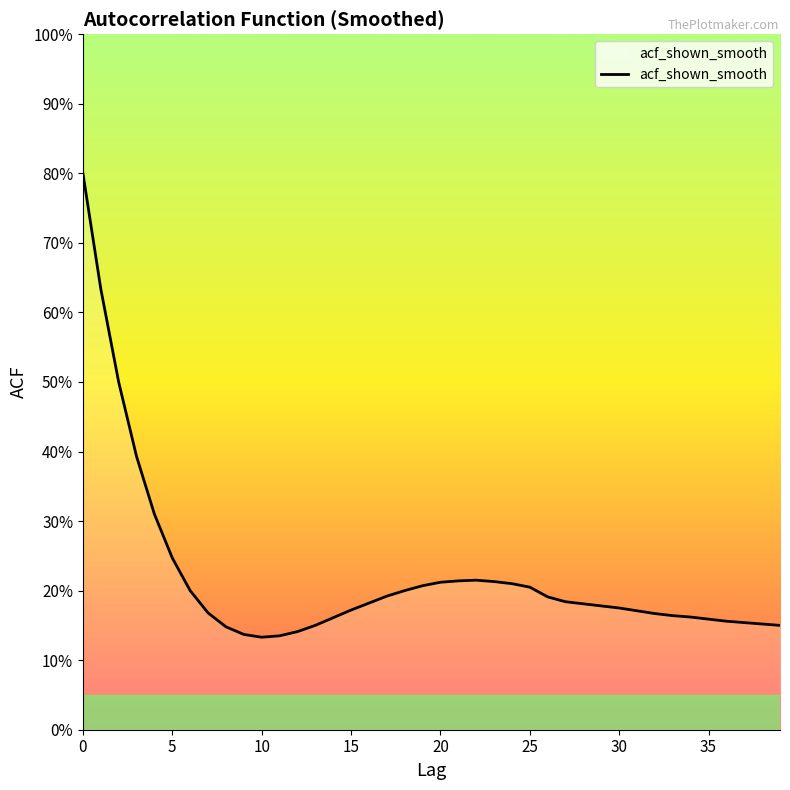

Is this an area chart (filled region under the line)?

Yes